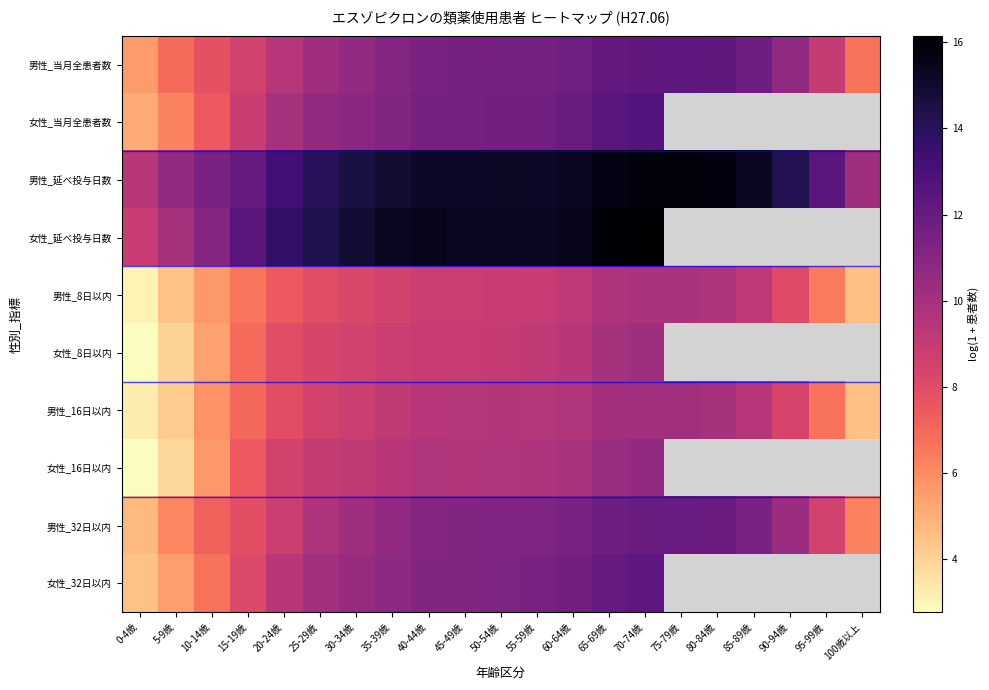

The 男性_8日以内 series shows 9.8 at 75-79歳. True or false?

True